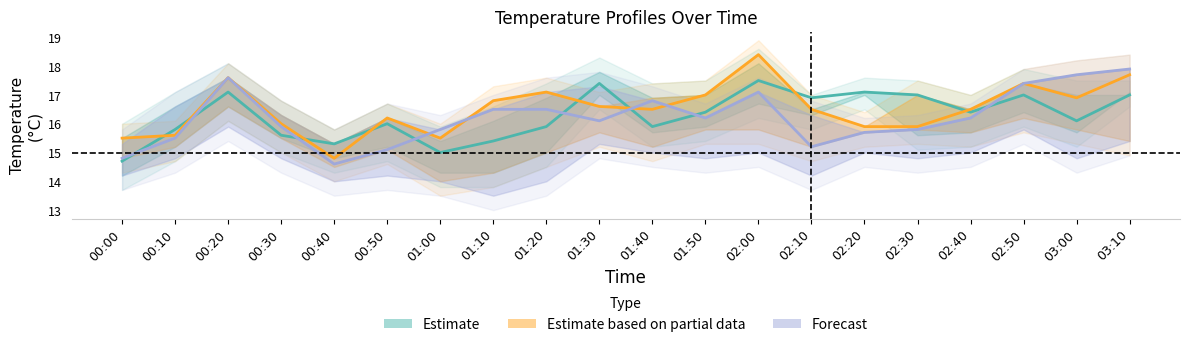

What is the label of the 4th point from the left?

00:30